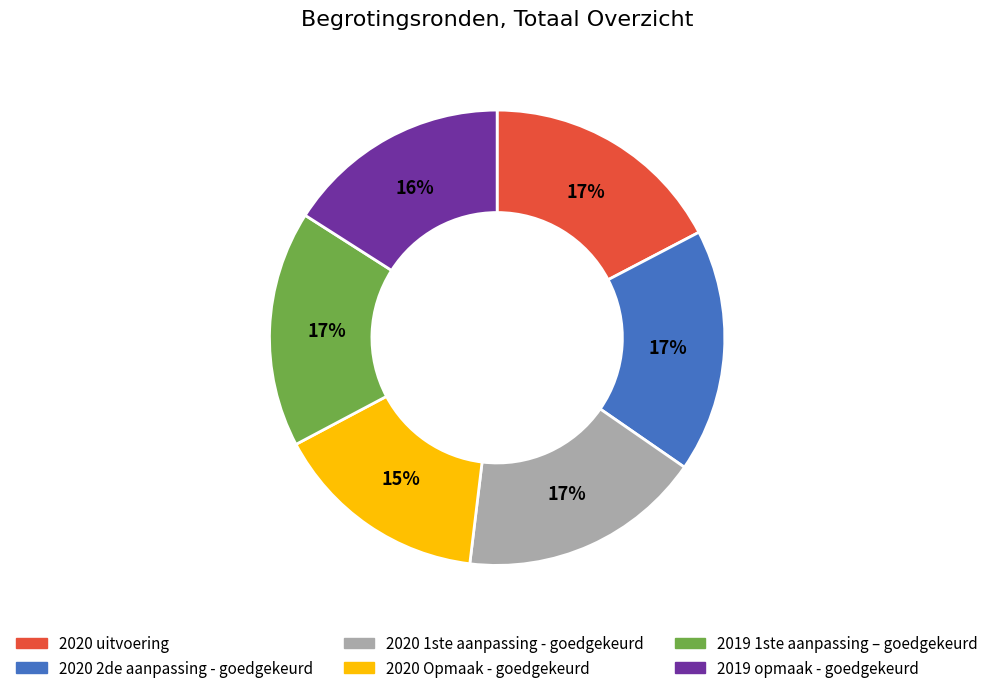

The 2019 opmaak - goedgekeurd slice represents 11% of the pie. True or false?

False